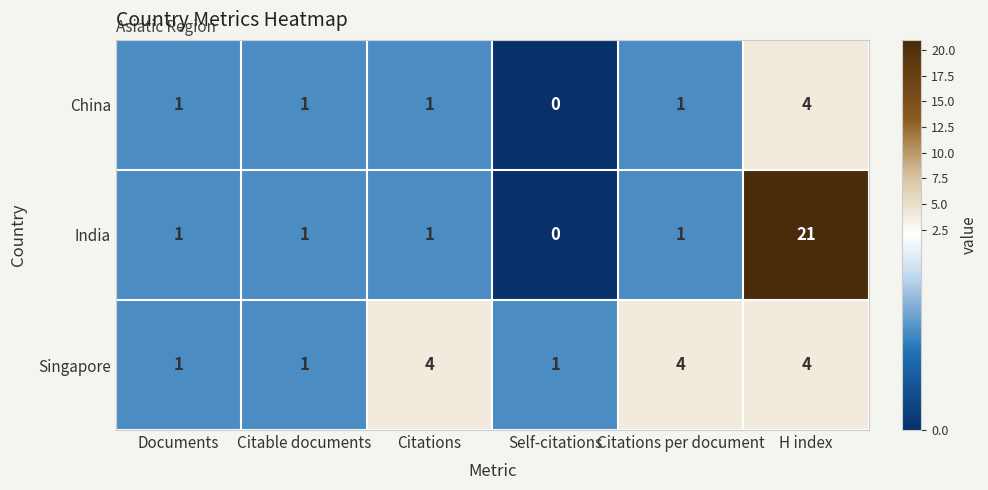

What is the difference between the maximum and minimum values in the Singapore series?

3